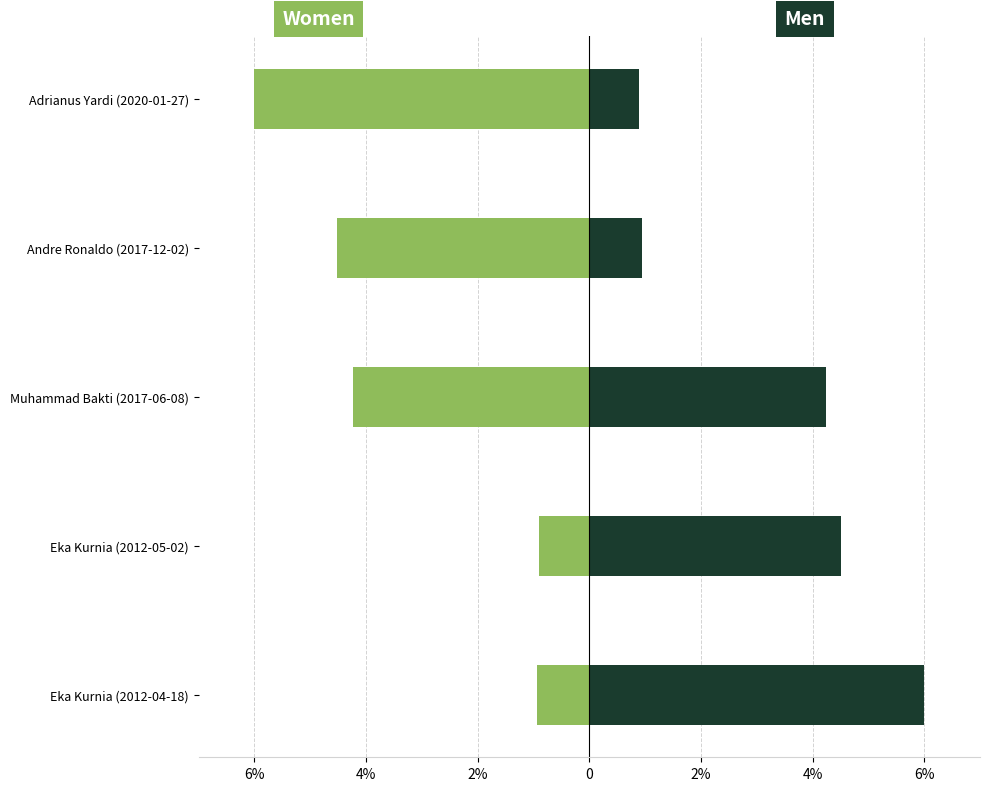

Is the value of Women at Adrianus Yardi (2020-01-27) greater than the value of Men at Adrianus Yardi (2020-01-27)?

No